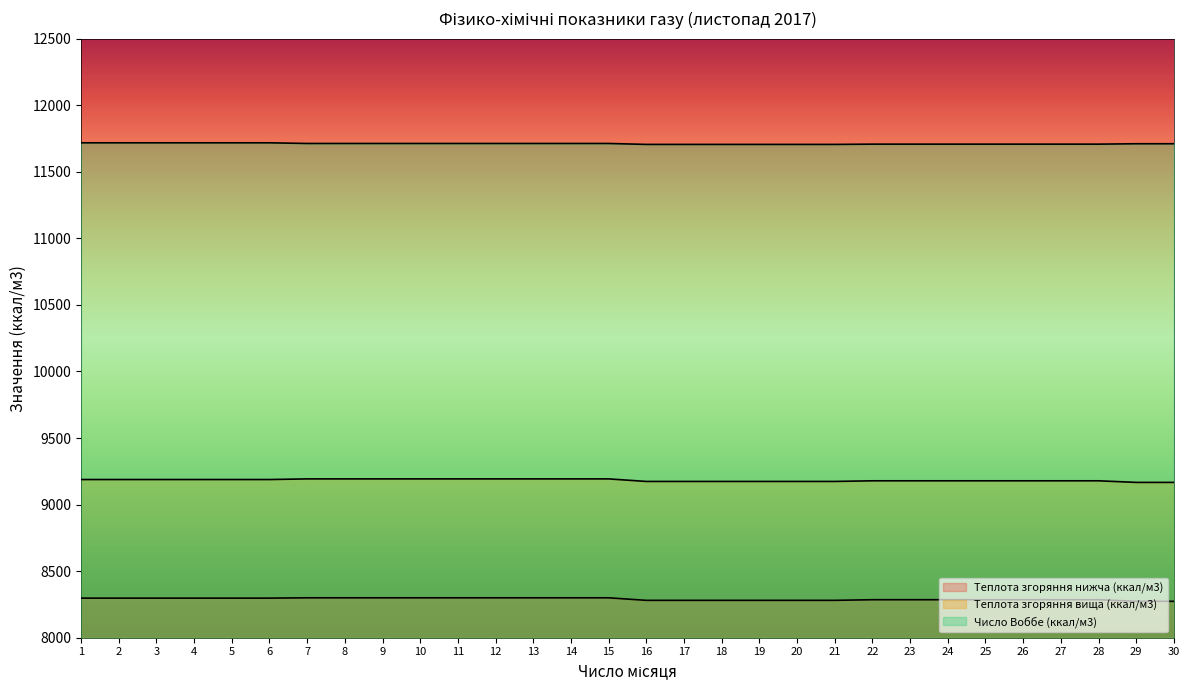

What is the difference between the second highest and minimum values in the Число Воббе (ккал/м3) series?

12.0